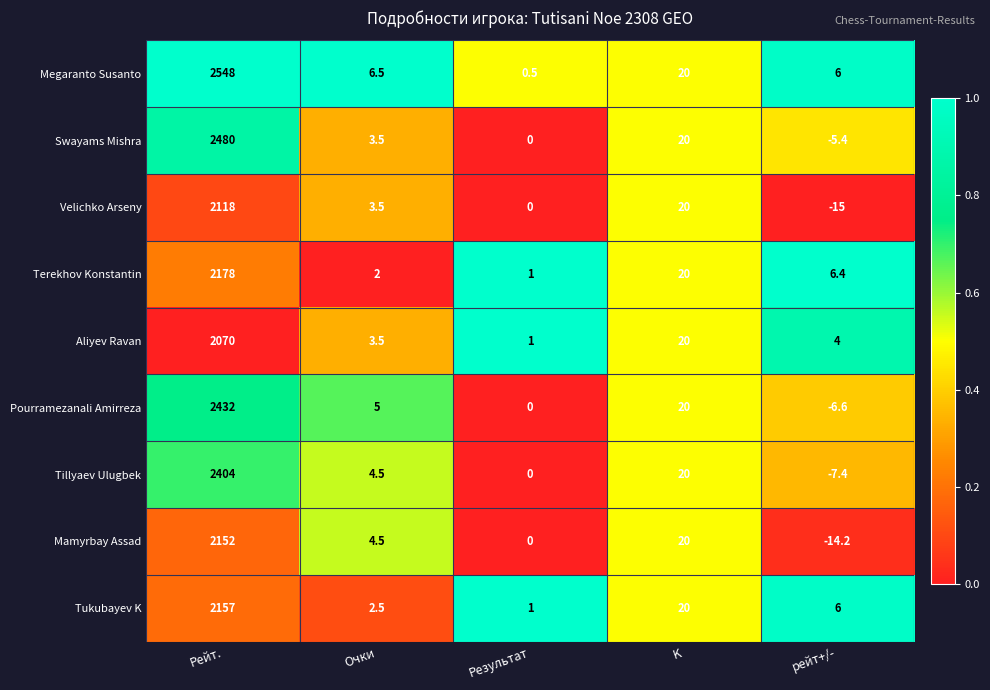

The value of Swayams Mishra at Очки is 2.2. True or false?

False